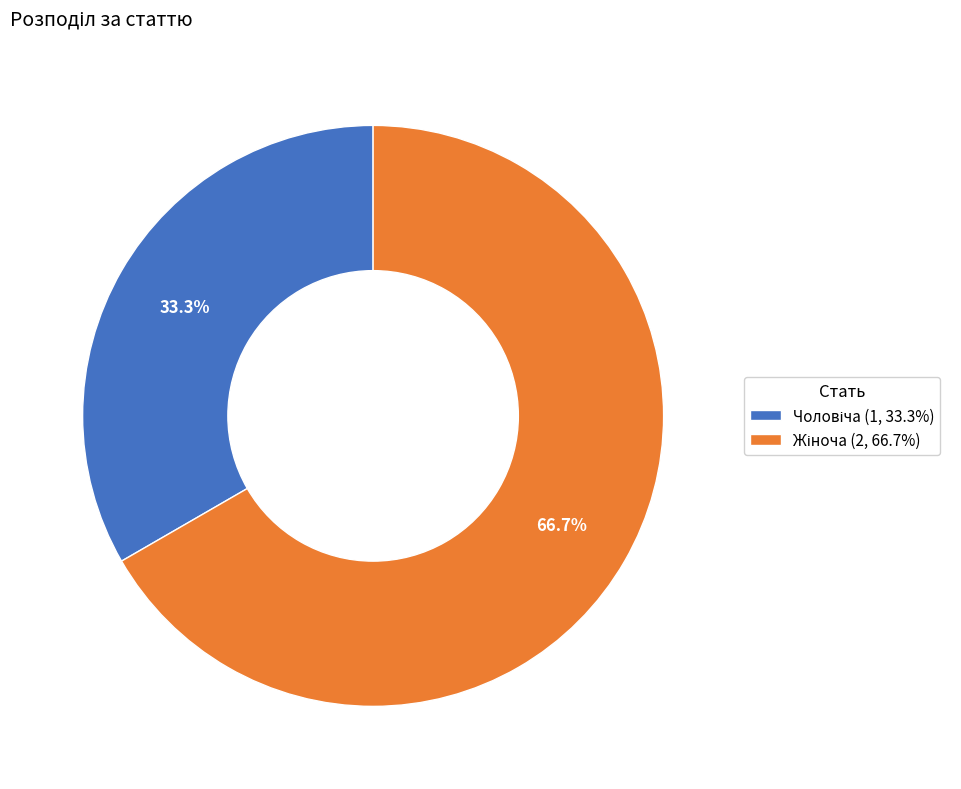

Is there any slice that represents more than half of the pie?

Yes